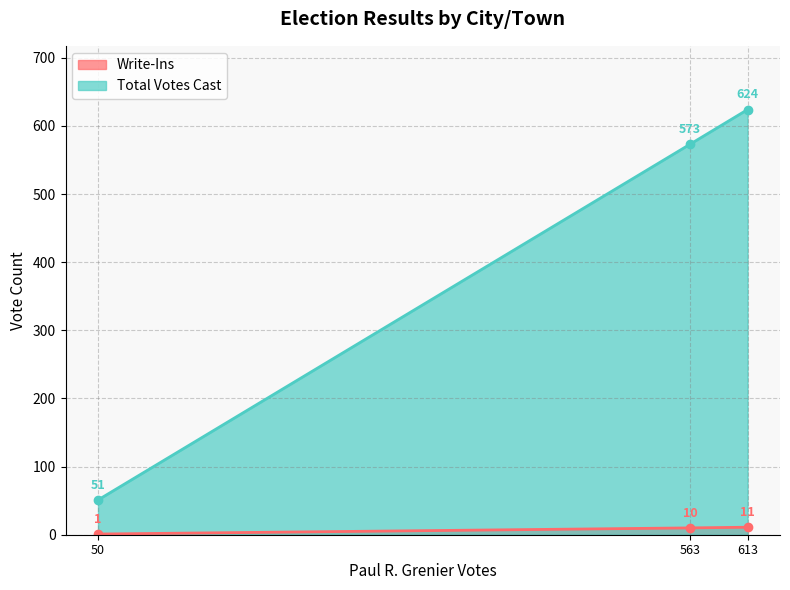

Is it true that Total Votes Cast equals 573 at Berlin?

True